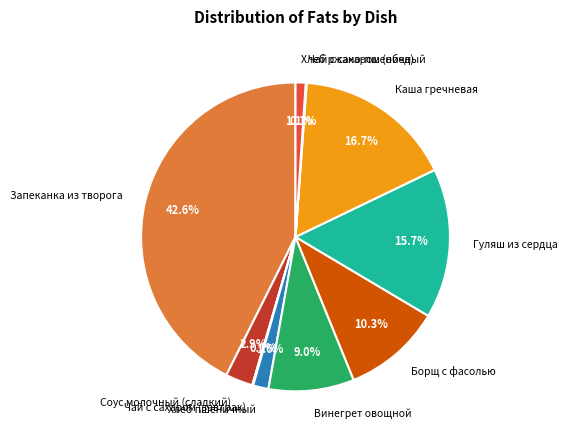

The Хлеб ржано-пшеничный slice represents 1% of the pie. True or false?

True